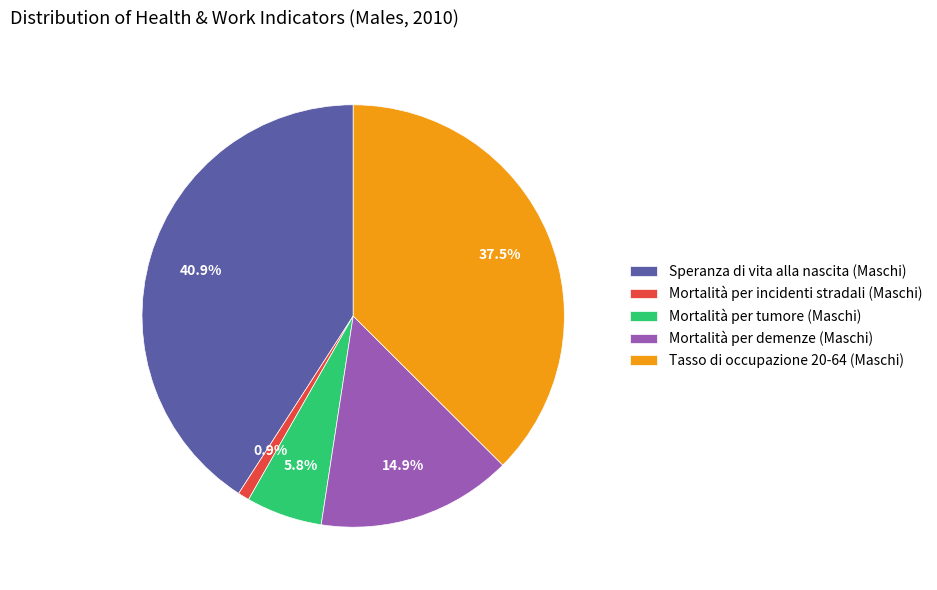

How many slices are in this pie chart?

5